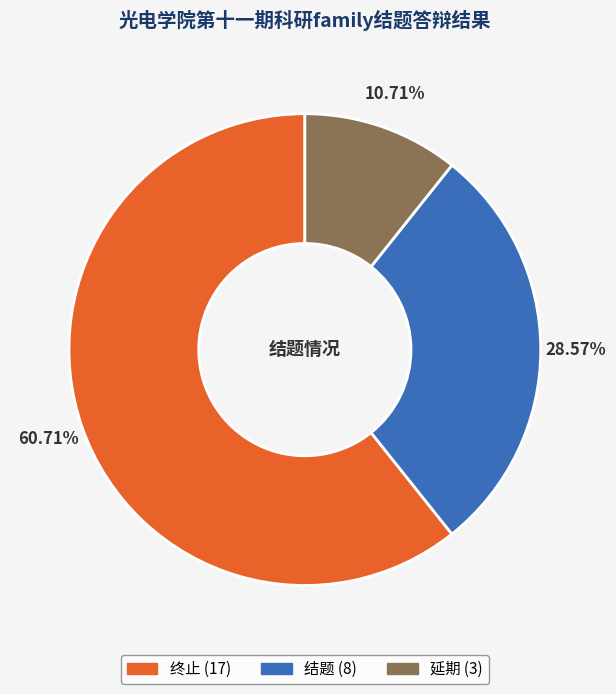

True or false: 终止 accounts for 53% of the total.

False